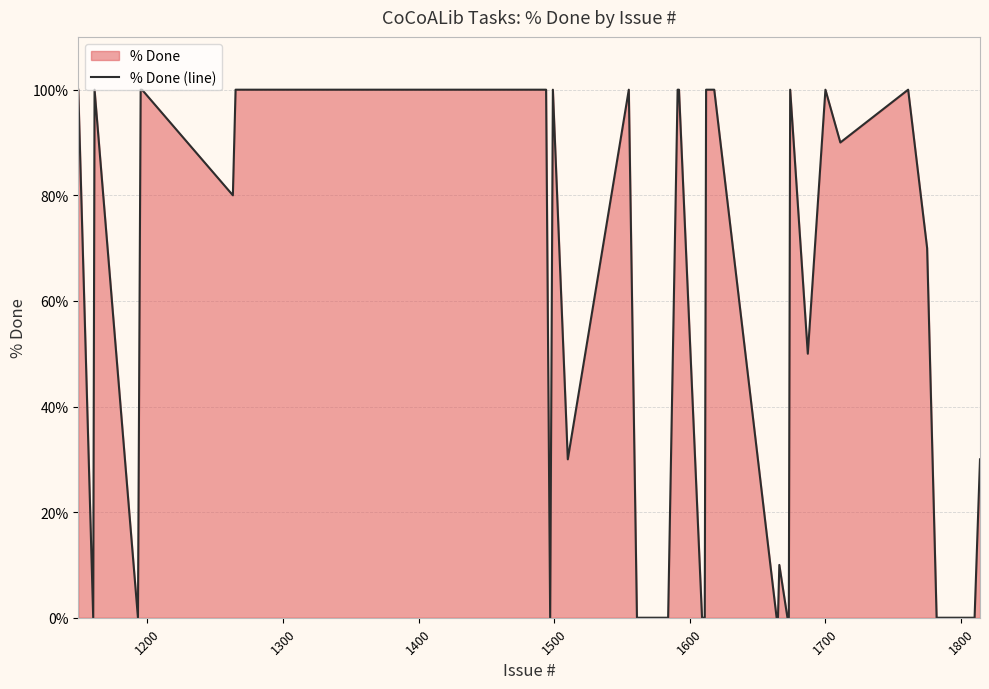

What is the difference between the maximum and minimum values?

100